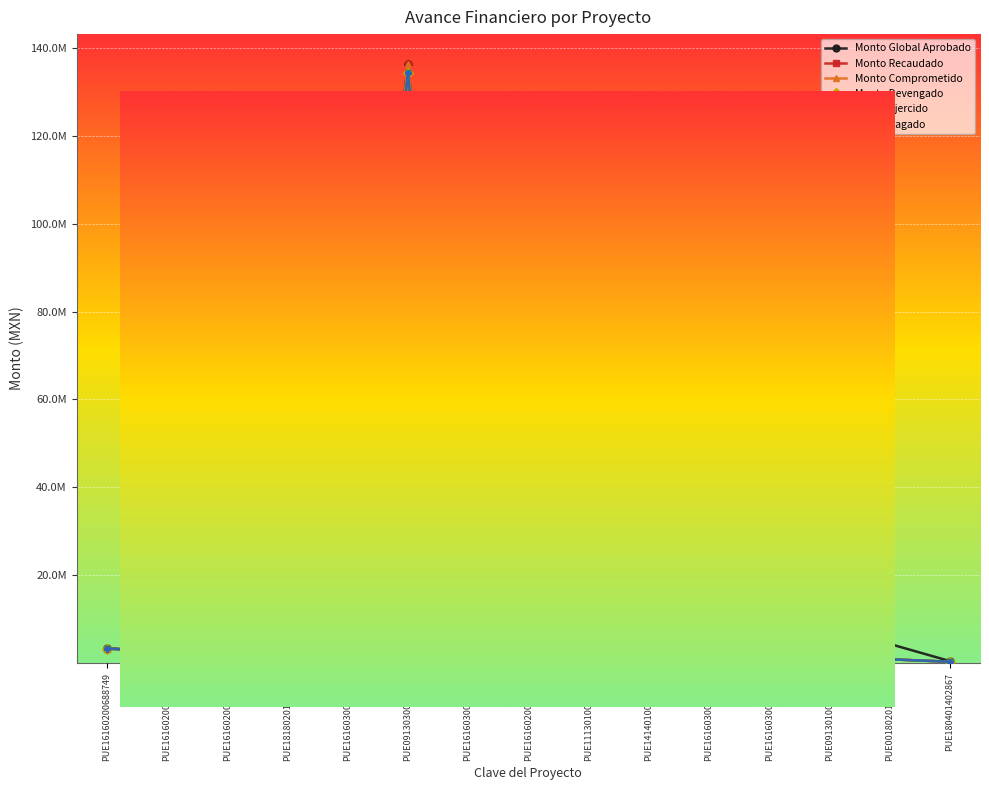

Count the number of data series in this chart.

6